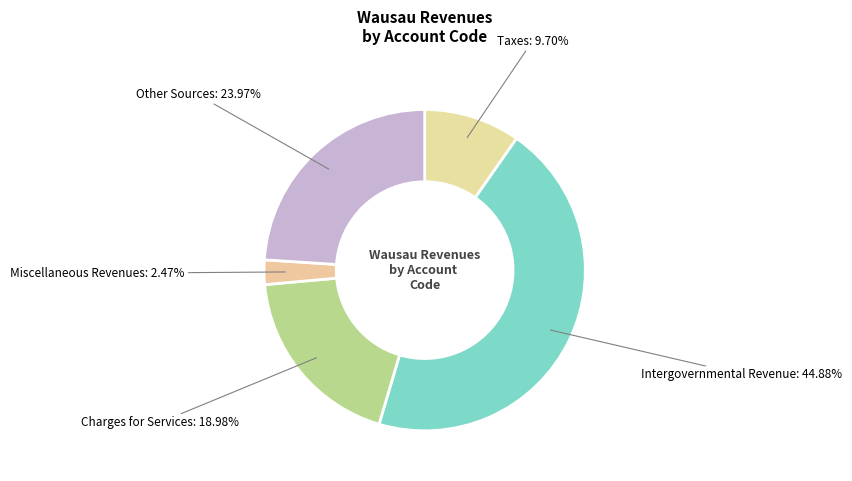

Is there a majority slice in this chart?

No